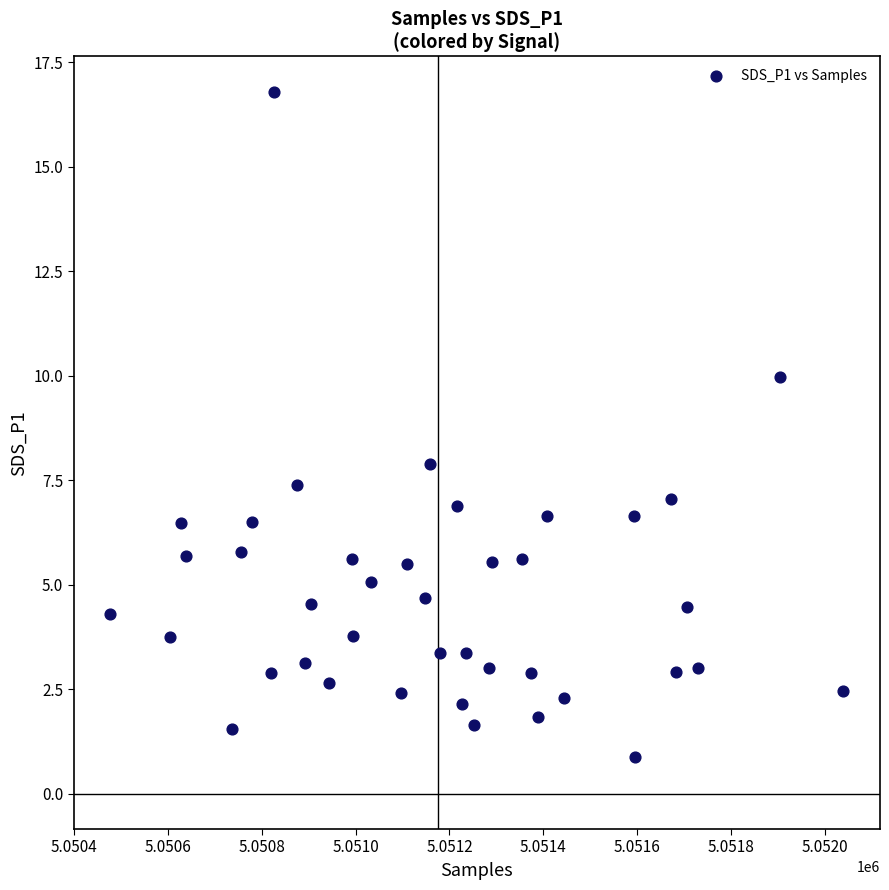

What is the range of Y values (max minus min)?

15.9